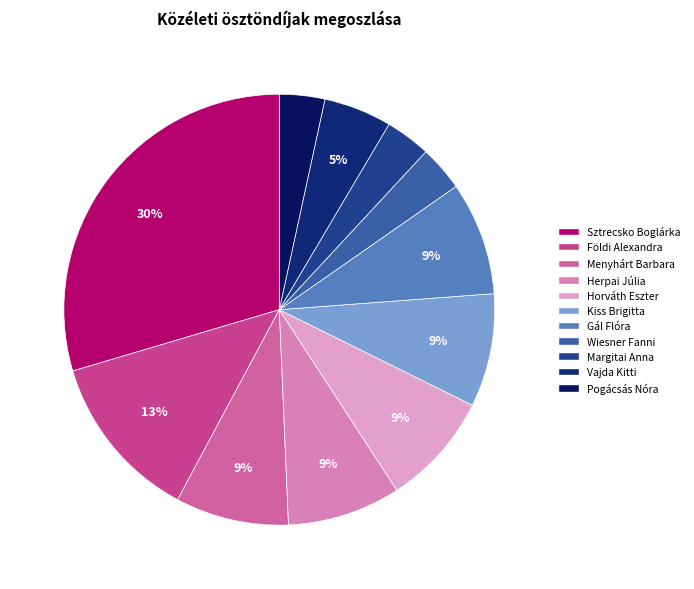

Count the number of slices in the pie.

11